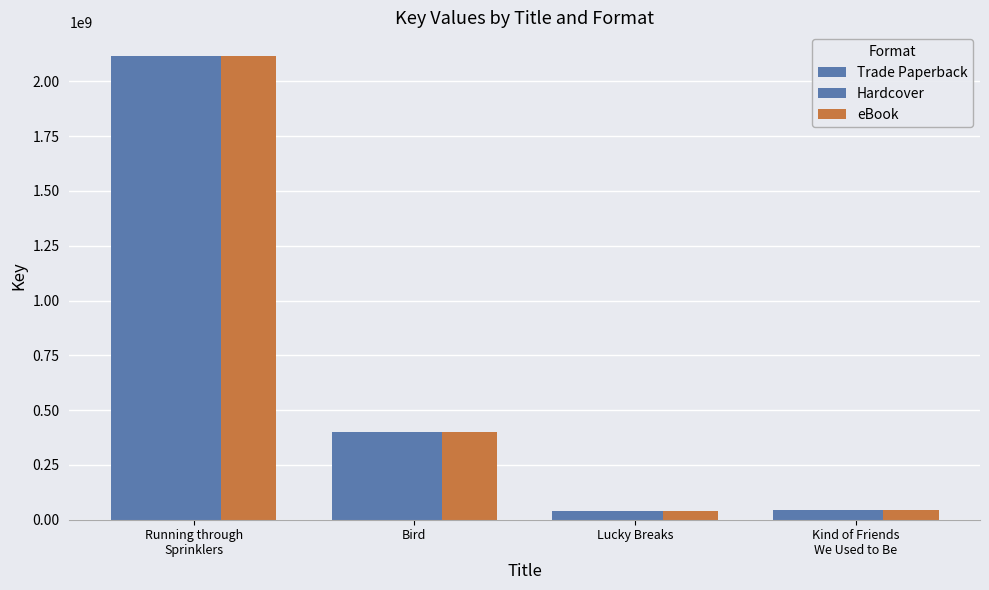

How many data points does each series have?

4